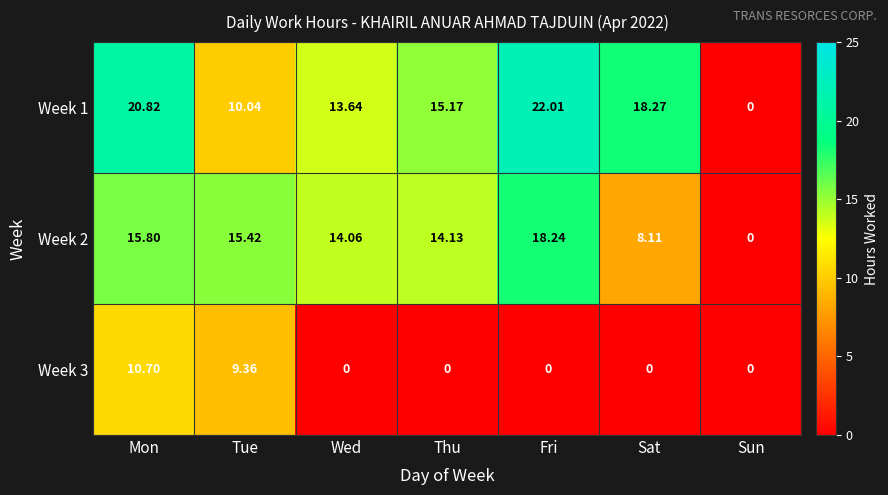

Rank the categories by Week 2 value from lowest to highest.

Sun, Sat, Wed, Thu, Tue, Mon, Fri